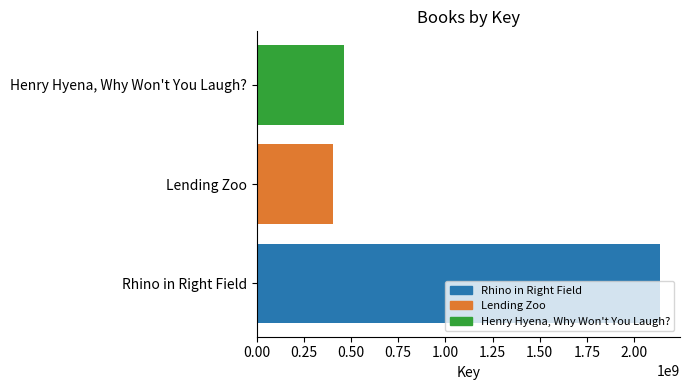

What is the ratio of the value at Rhino in Right Field to the value at Lending Zoo?

5.3